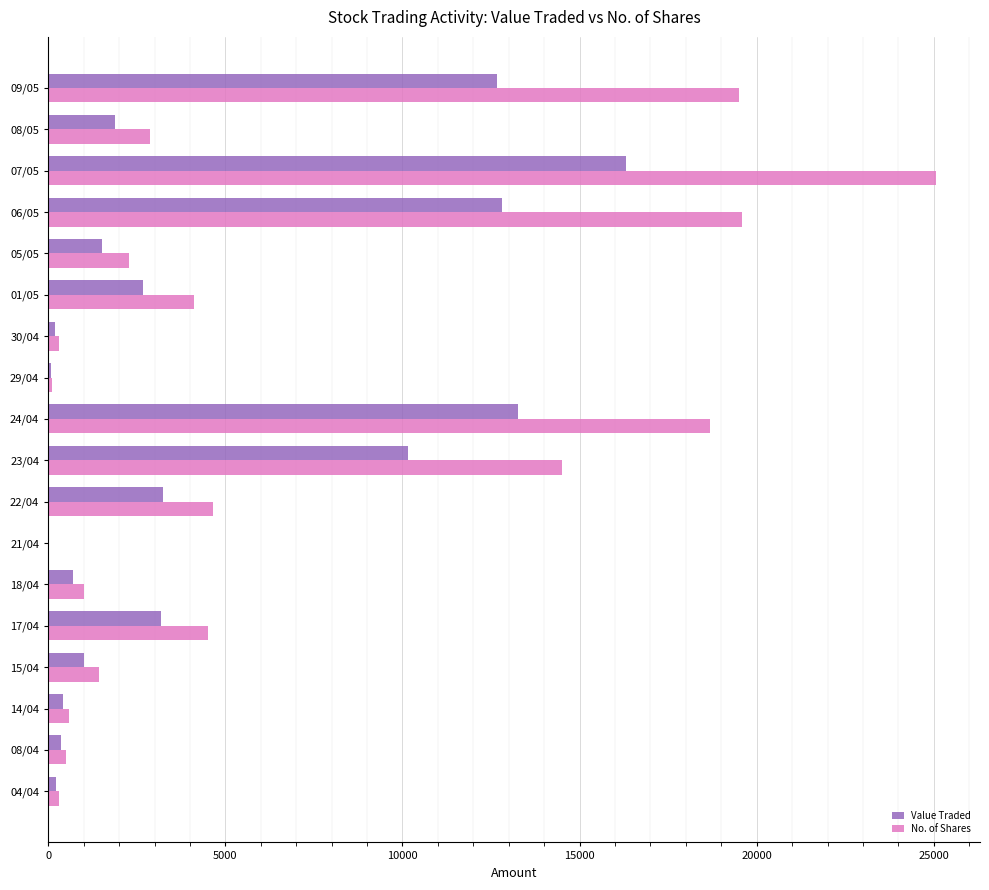

What is the sum of all No. of Shares values?

119914